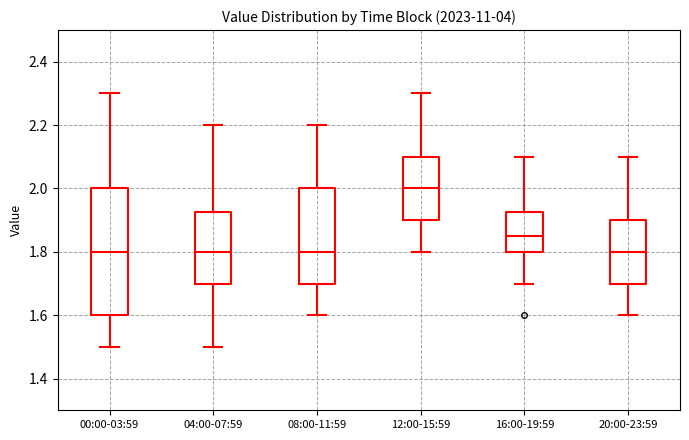

Reading left to right, read every box against the y-axis: the position of its median line, the range the box covers, and the ends of its whiskers. The values are not printed on the chart, so give them approximately, as read against the axis.

00:00-03:59: median 1.80, box 1.60 to 2.00, whiskers 1.50 to 2.30
04:00-07:59: median 1.80, box 1.70 to 1.92, whiskers 1.50 to 2.20
08:00-11:59: median 1.80, box 1.70 to 2.00, whiskers 1.60 to 2.20
12:00-15:59: median 2.00, box 1.90 to 2.10, whiskers 1.80 to 2.30
16:00-19:59: median 1.86, box 1.80 to 1.92, whiskers 1.70 to 2.10
20:00-23:59: median 1.80, box 1.70 to 1.90, whiskers 1.60 to 2.10